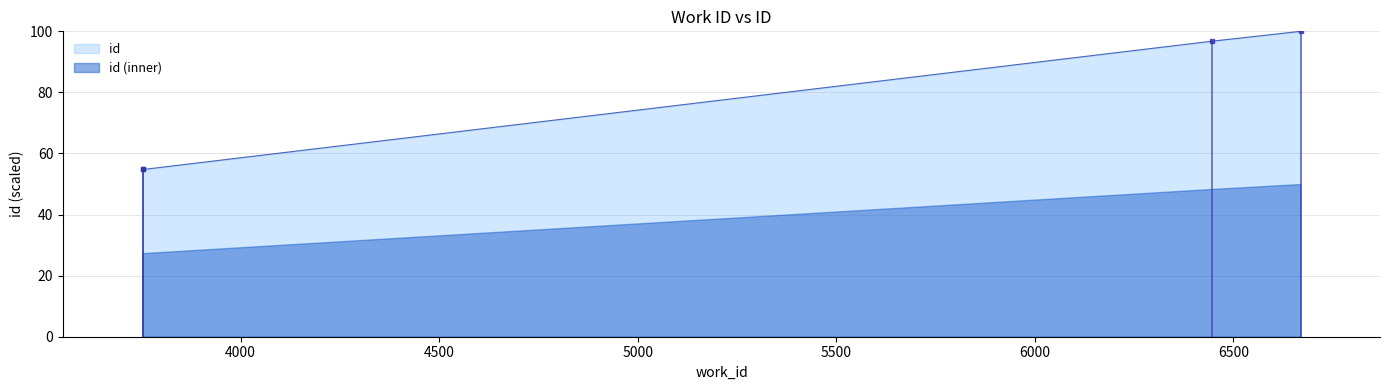

True or false: id has more than 0 points higher than both neighbors.

False